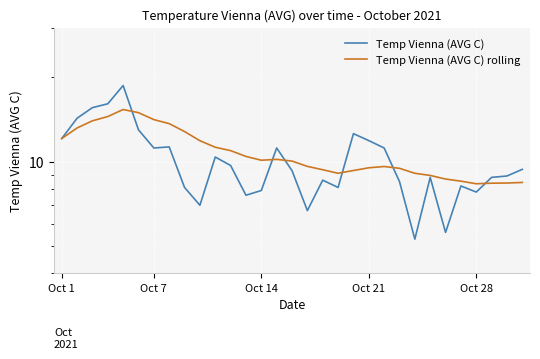

Where is Temp Vienna (AVG C) rolling nearest to the value 11?

11